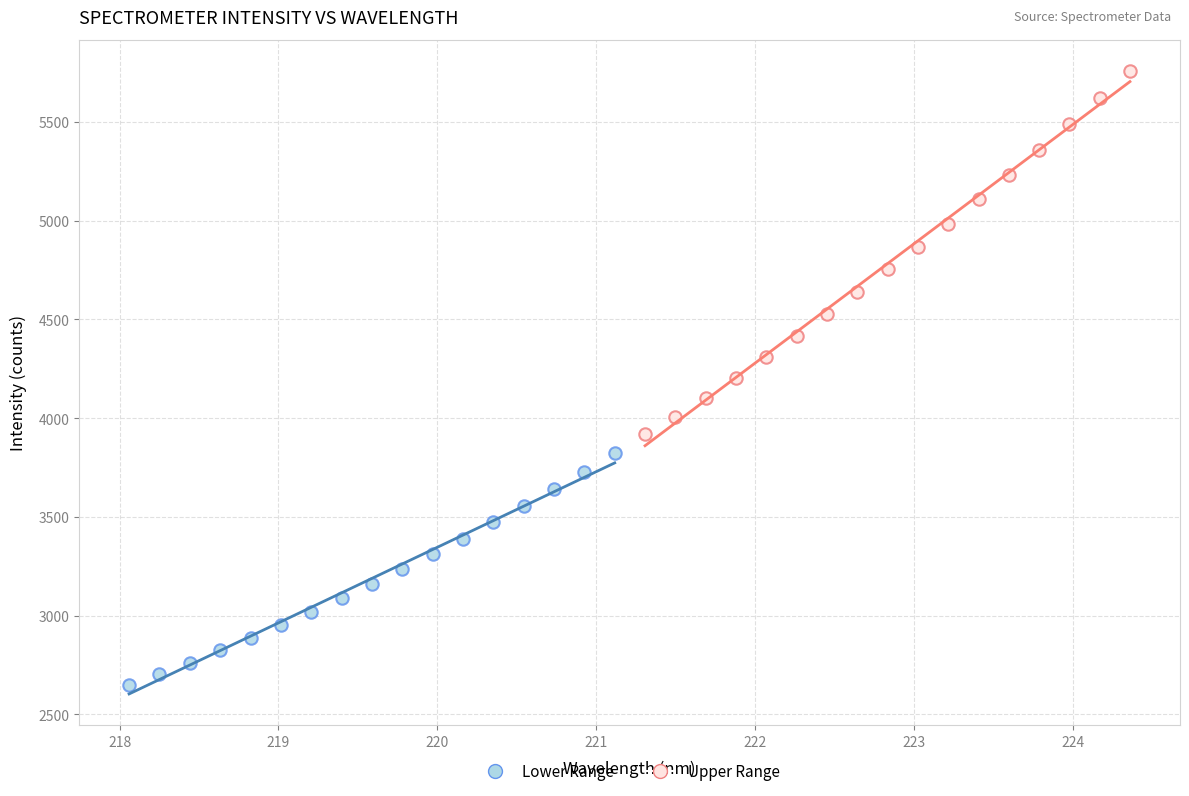

Which series has the largest Y range (max minus min)?

Upper Range